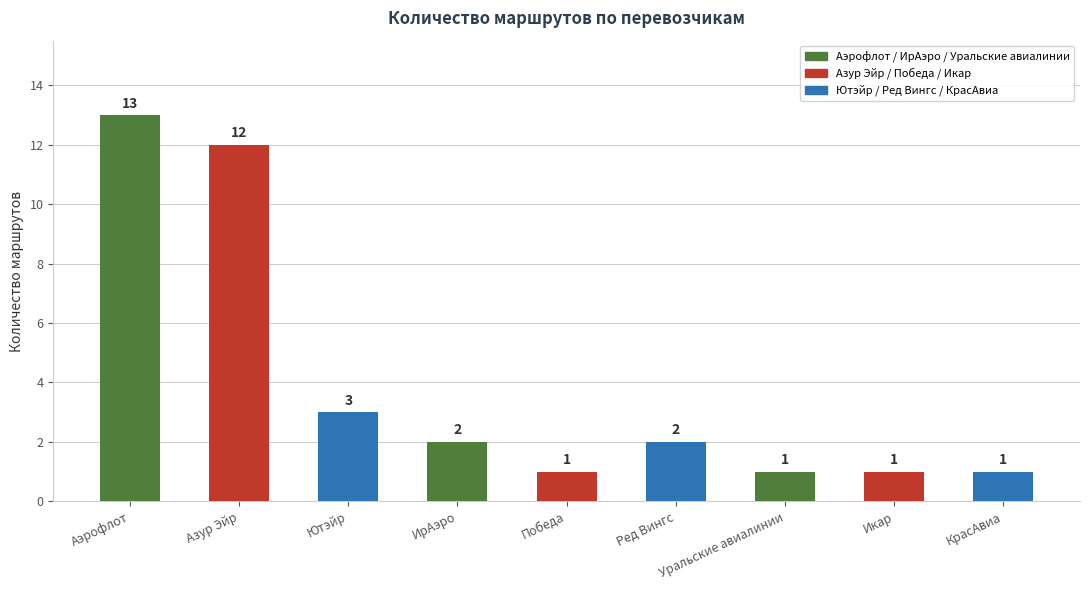

What is the ratio of the value at Уральские авиалинии to the value at ИрАэро?

0.5